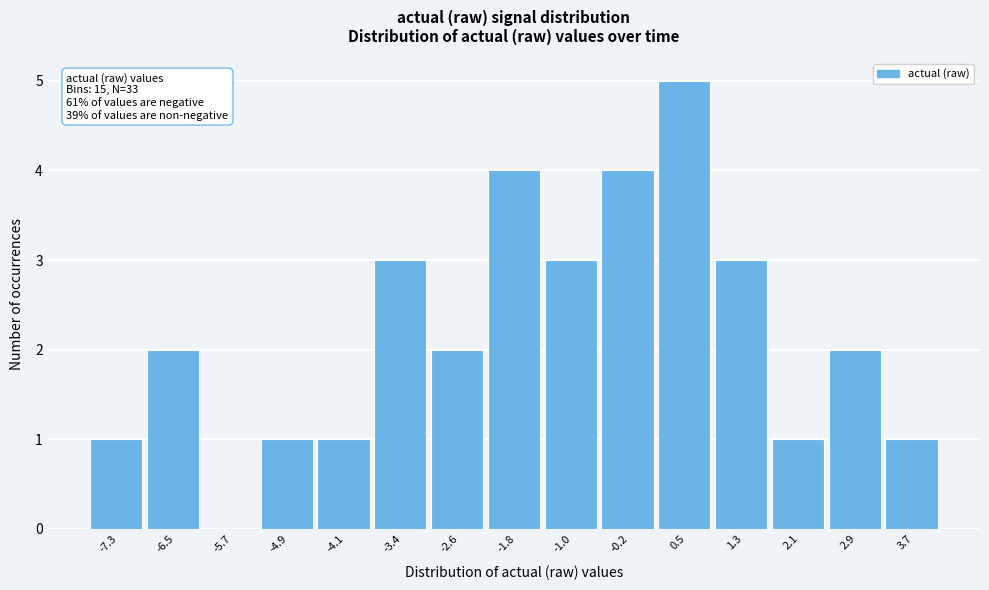

Over which range of the x-axis is the bar tallest?

0.1 to 0.9